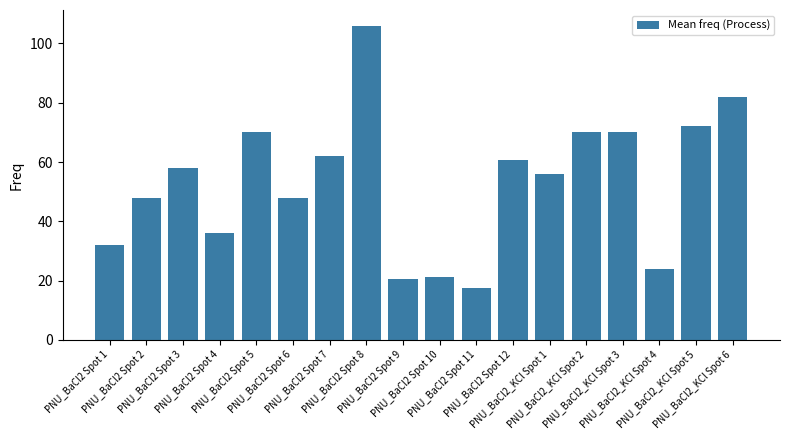

What is the approximate value at PNU_BaCl2_KCl Spot 2?

70.0